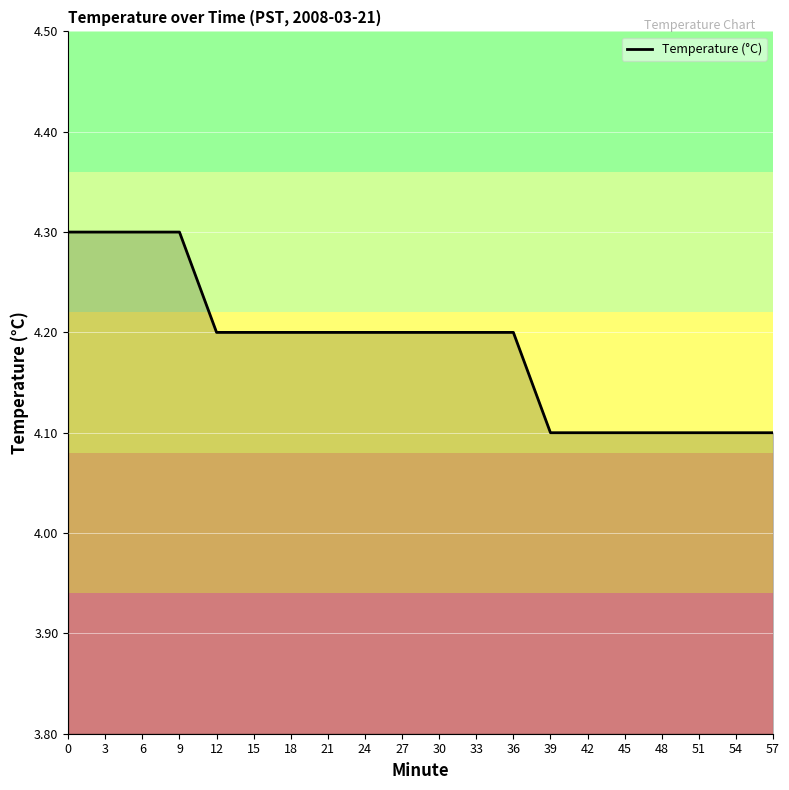

What is the ratio of the value at 27 to the value at 21?

1.0